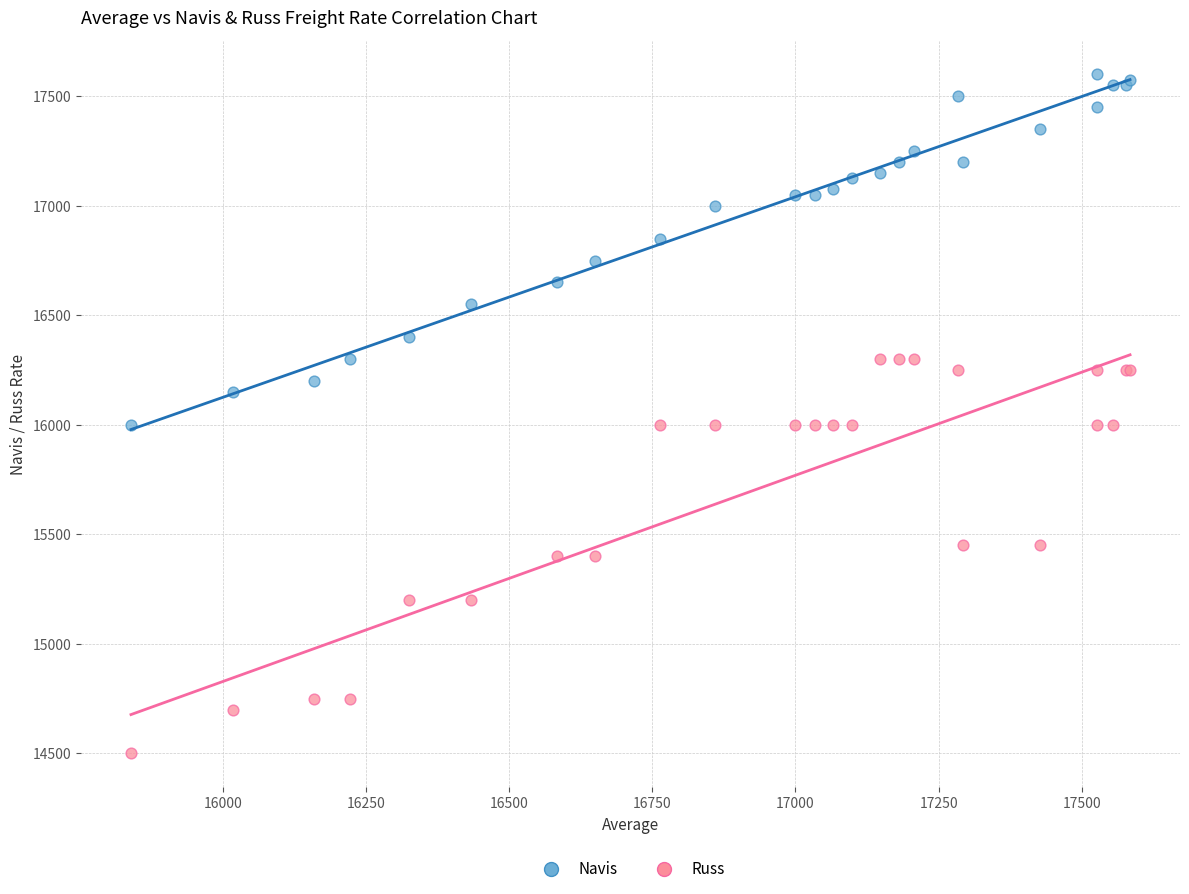

Which series reaches the maximum Y coordinate?

Navis